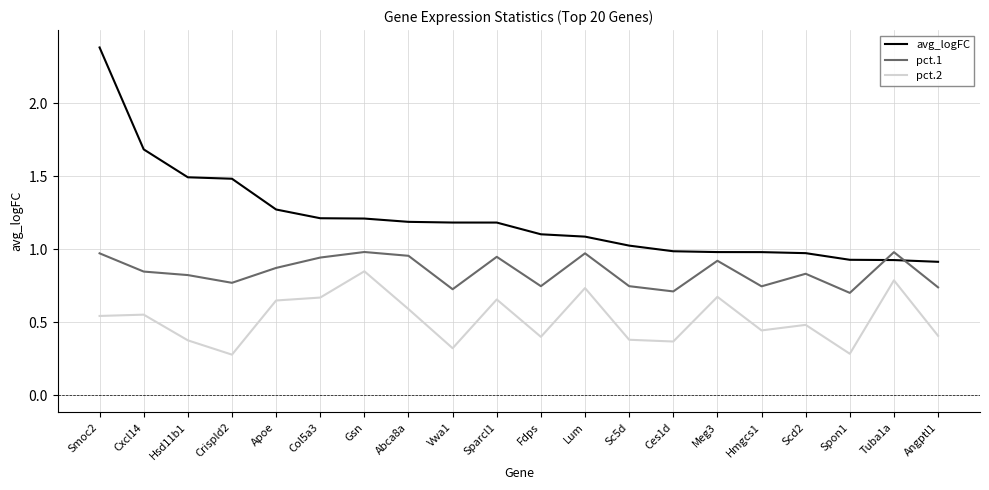

What are all the series names shown in the legend?

avg_logFC, pct.1, pct.2